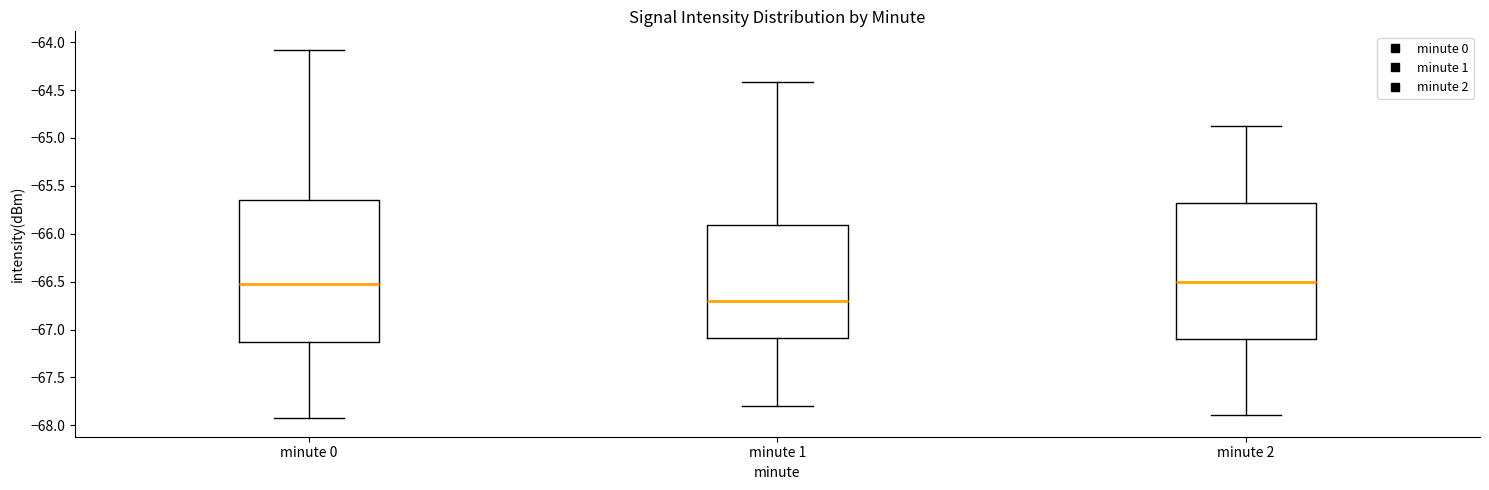

Reading left to right, read every box against the y-axis: the position of its median line, the range the box covers, and the ends of its whiskers. The values are not printed on the chart, so give them approximately, as read against the axis.

minute 0: median -66.50, box -67.10 to -65.65, whiskers -67.95 to -64.10
minute 1: median -66.70, box -67.10 to -65.90, whiskers -67.80 to -64.40
minute 2: median -66.50, box -67.10 to -65.70, whiskers -67.90 to -64.90